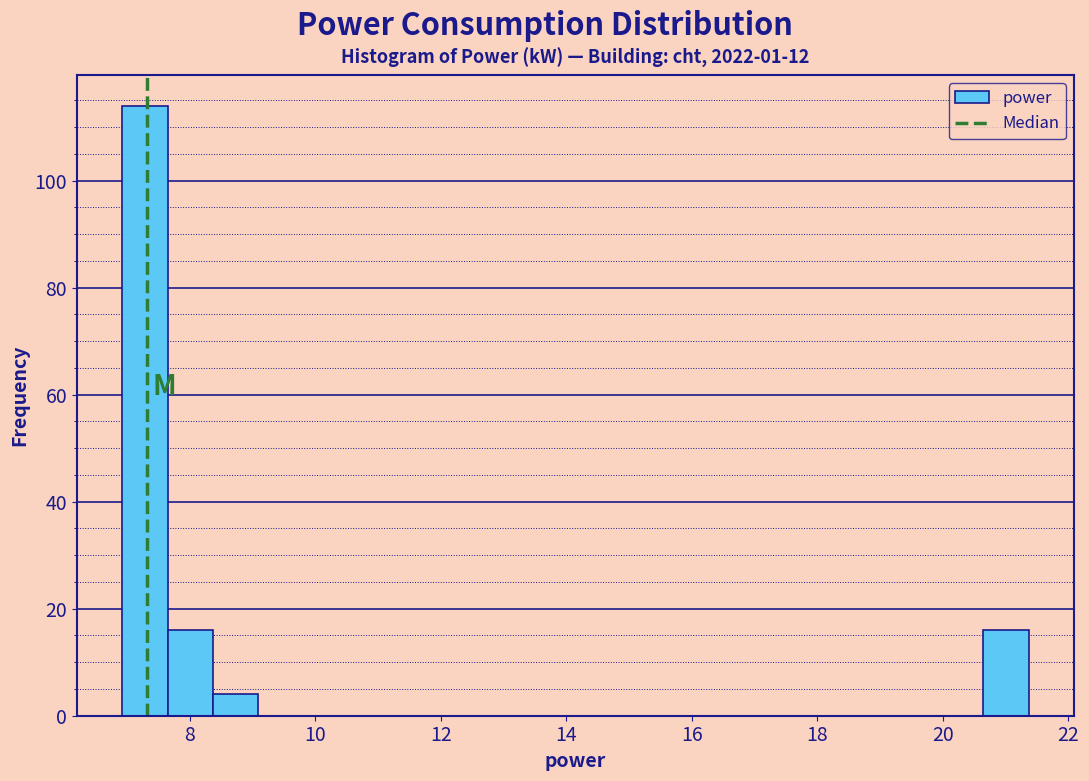

Around what value on the x-axis is the tallest bar? Give the approximate position of its centre, as read against the axis.

7.2